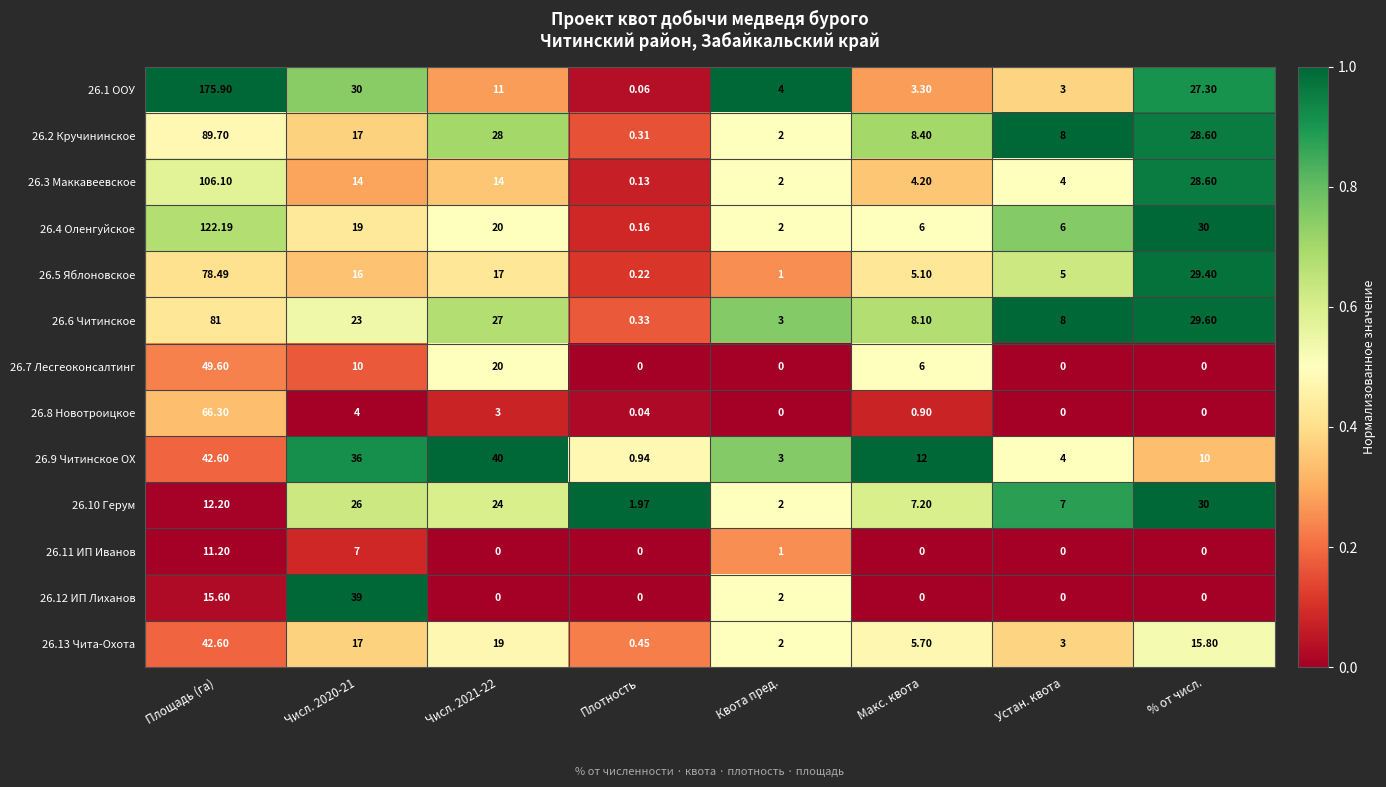

Which series changed the most between Площадь (га) and Числ. 2021-22?

26.1 ООУ